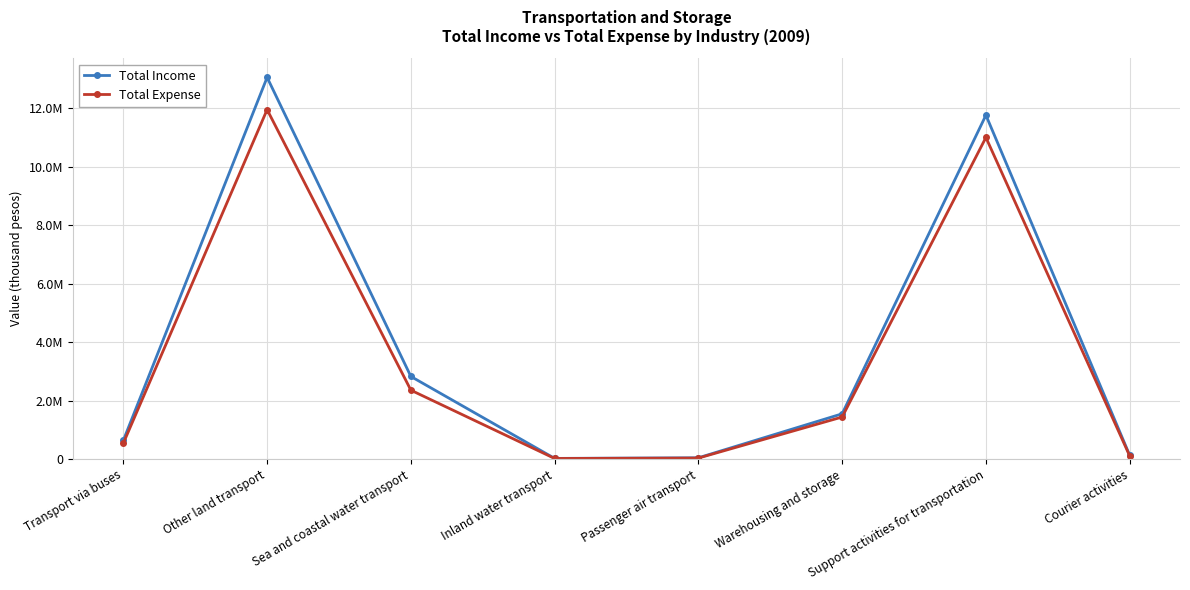

Reading left to right, extract all data points from this chart.

Total Income: 639196	13062806	2825774	21153	41921	1547942	11769105	128307
Total Expense: 542071	11959247	2355760	18680	32477	1437816	11006383	107341